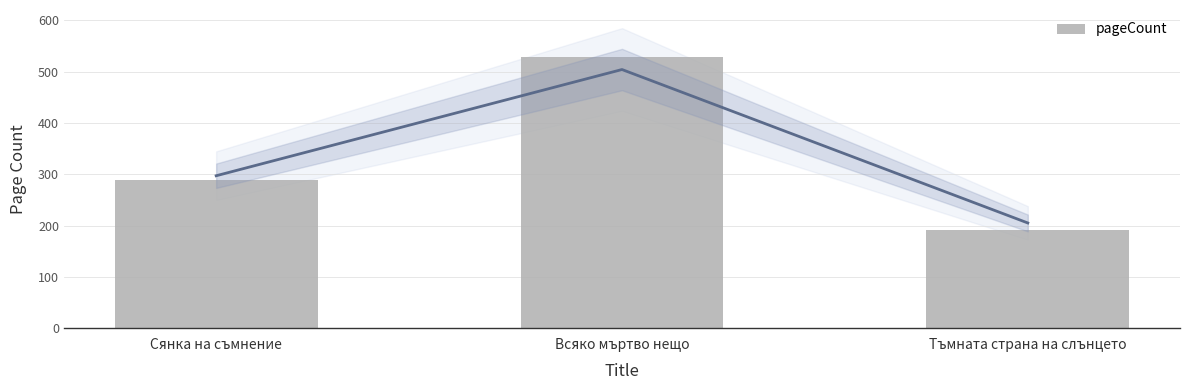

Are the bars grouped side by side (vs. stacked)?

No